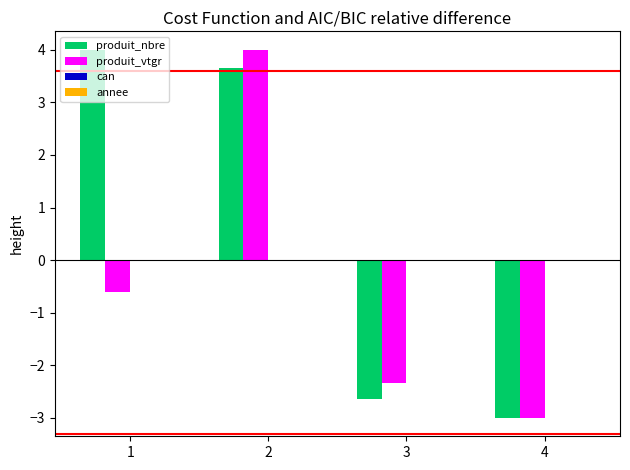

What is the highest value of the produit_vtgr series?

4.0